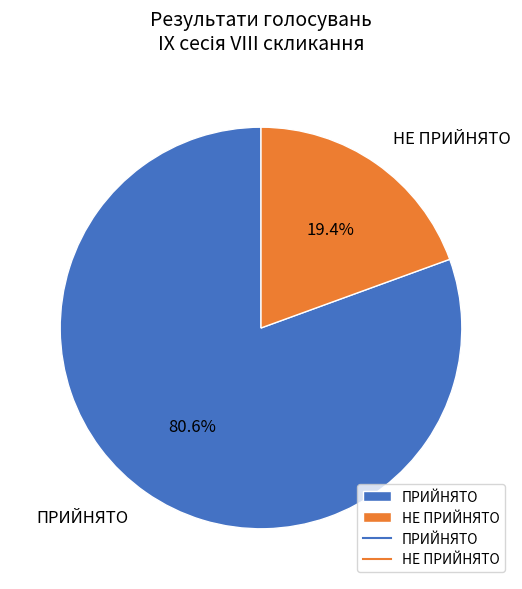

How much of the chart is everything except НЕ ПРИЙНЯТО?

80.6%